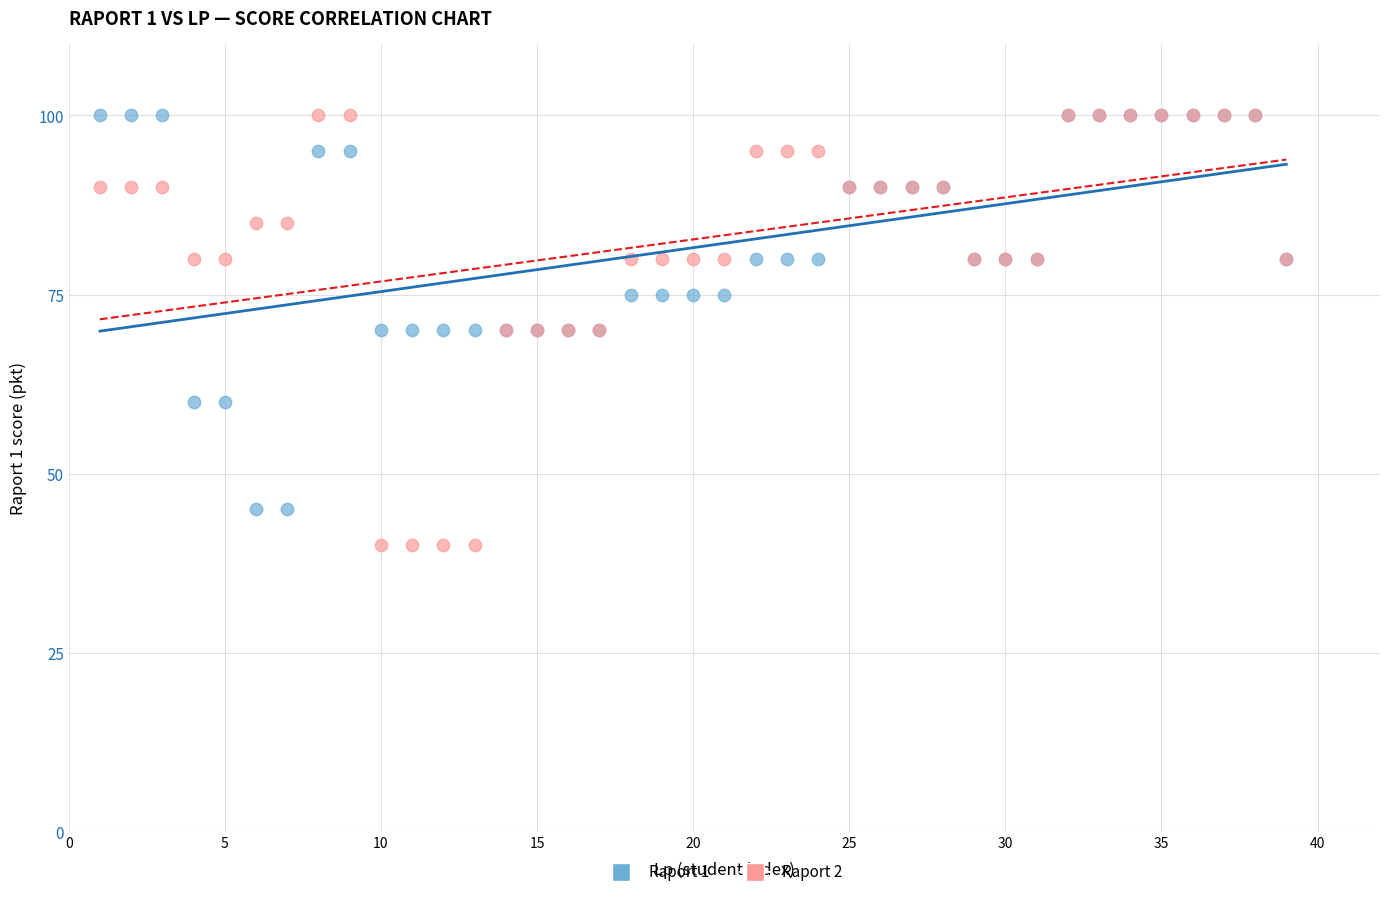

Which series has the largest Y range (max minus min)?

Raport 2